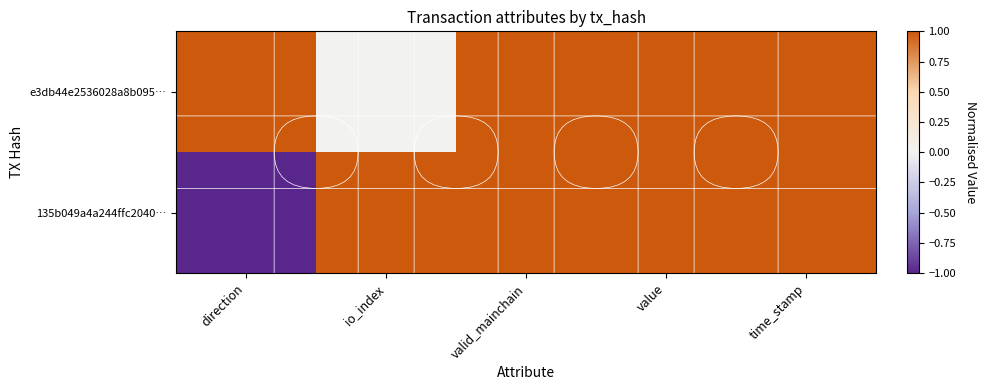

Count the number of categories in the chart.

5